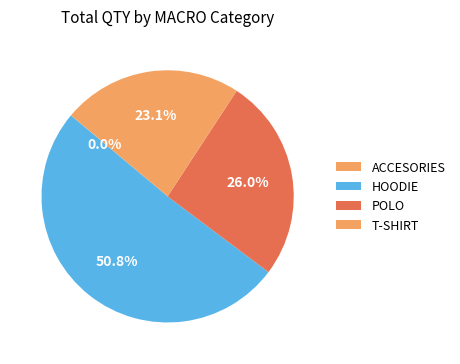

The HOODIE slice represents 12% of the pie. True or false?

False